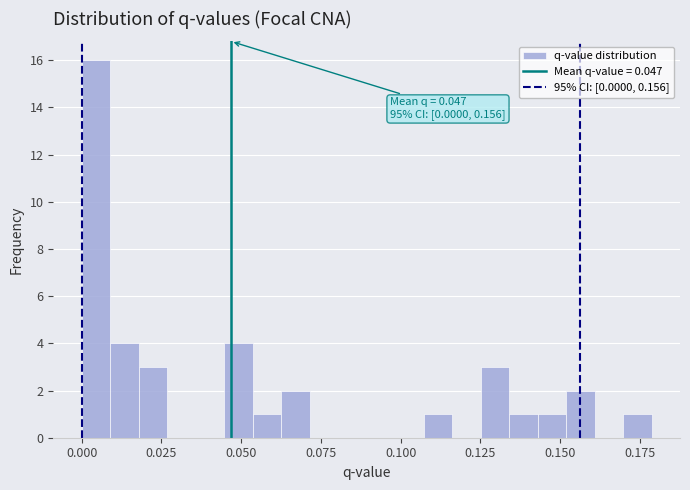

Around what value on the x-axis is the tallest bar? Give the approximate position of its centre, as read against the axis.

0.005